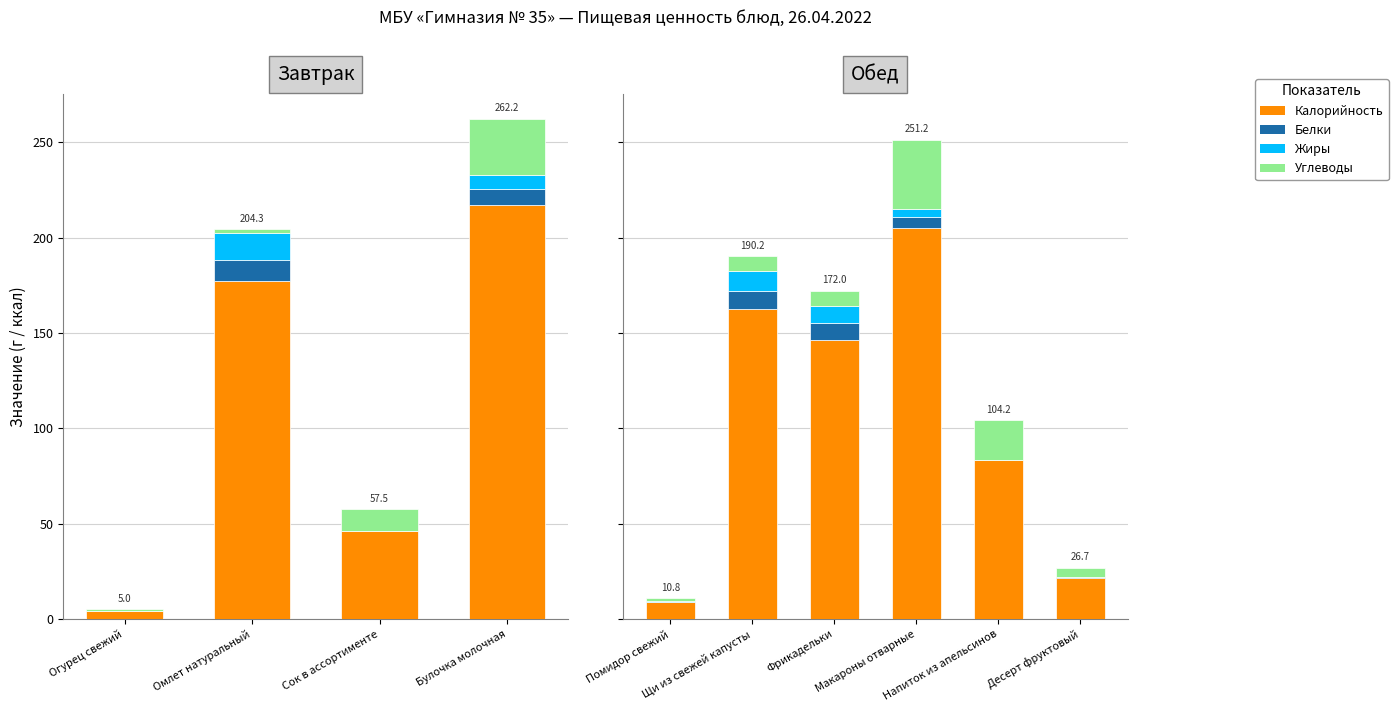

Which has a higher value, Фрикадельки or Щи из свежей капусты?

Щи из свежей капусты